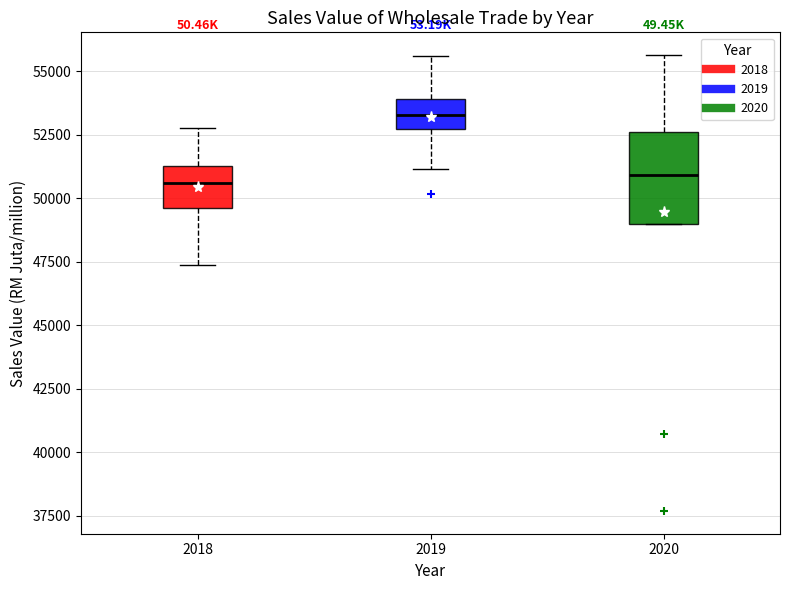

Reading left to right, read every box against the y-axis: the position of its median line, the range the box covers, and the ends of its whiskers. The values are not printed on the chart, so give them approximately, as read against the axis.

2018: median 50500, box 49500 to 51500, whiskers 47500 to 52500
2019: median 53500, box 52500 to 54000, whiskers 51000 to 55500
2020: median 51000, box 49000 to 52500, whiskers 49000 to 55500